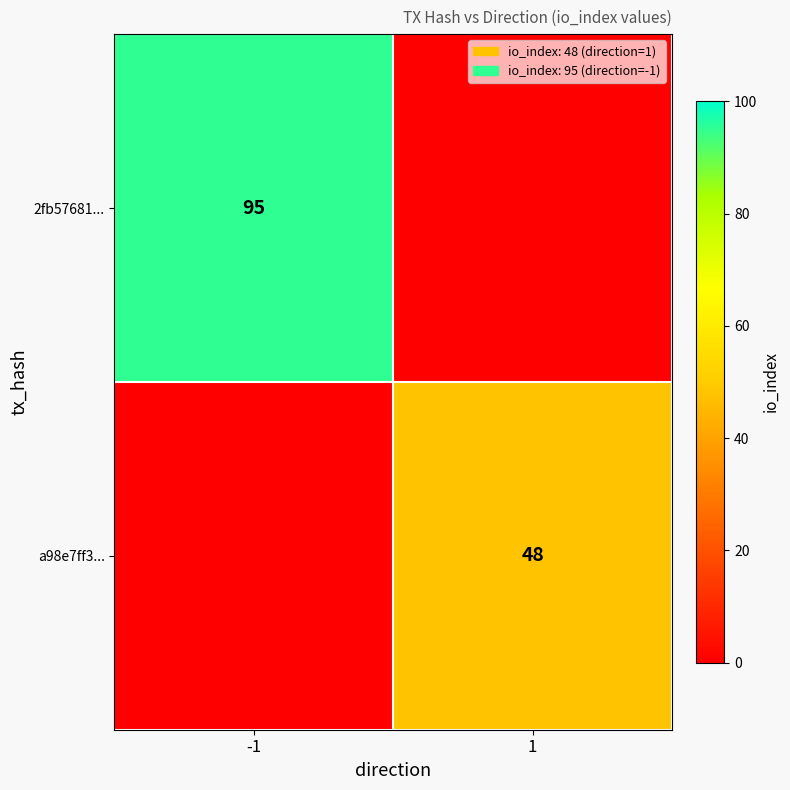

The value of 2fb57681... at -1 is 95. True or false?

True